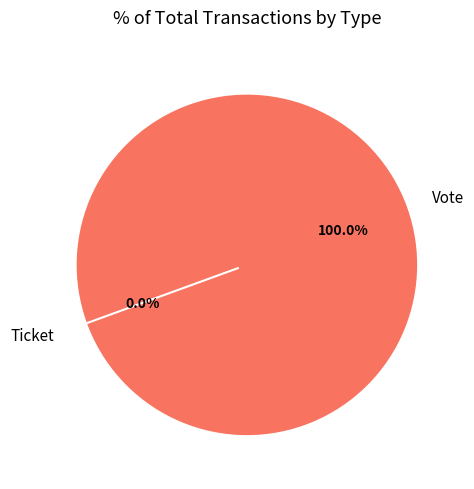

True or false: Ticket accounts for 0% of the total.

True